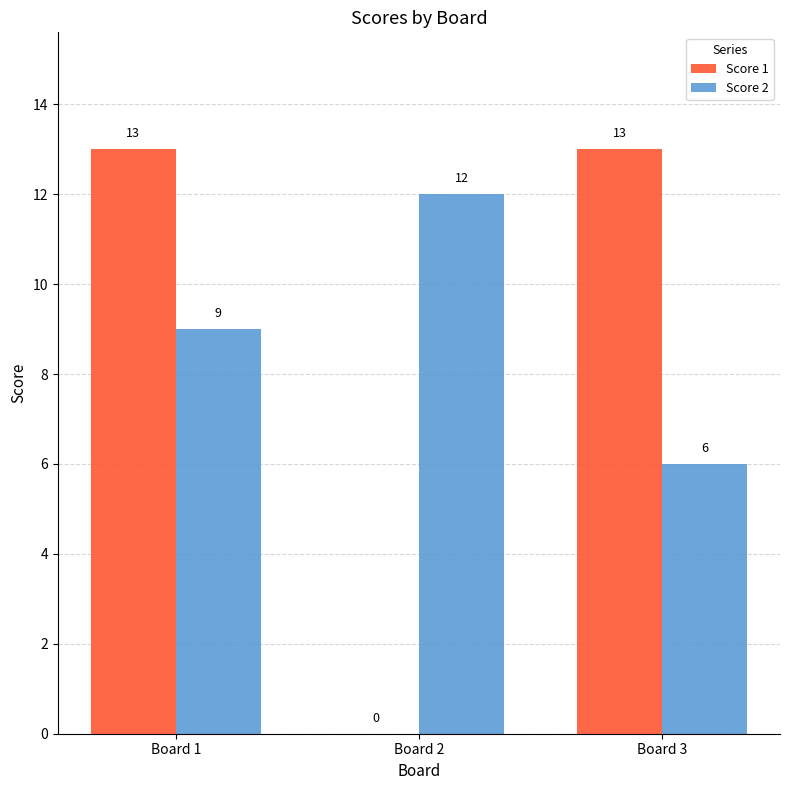

How many Score 2 values are between 6 and 12?

3